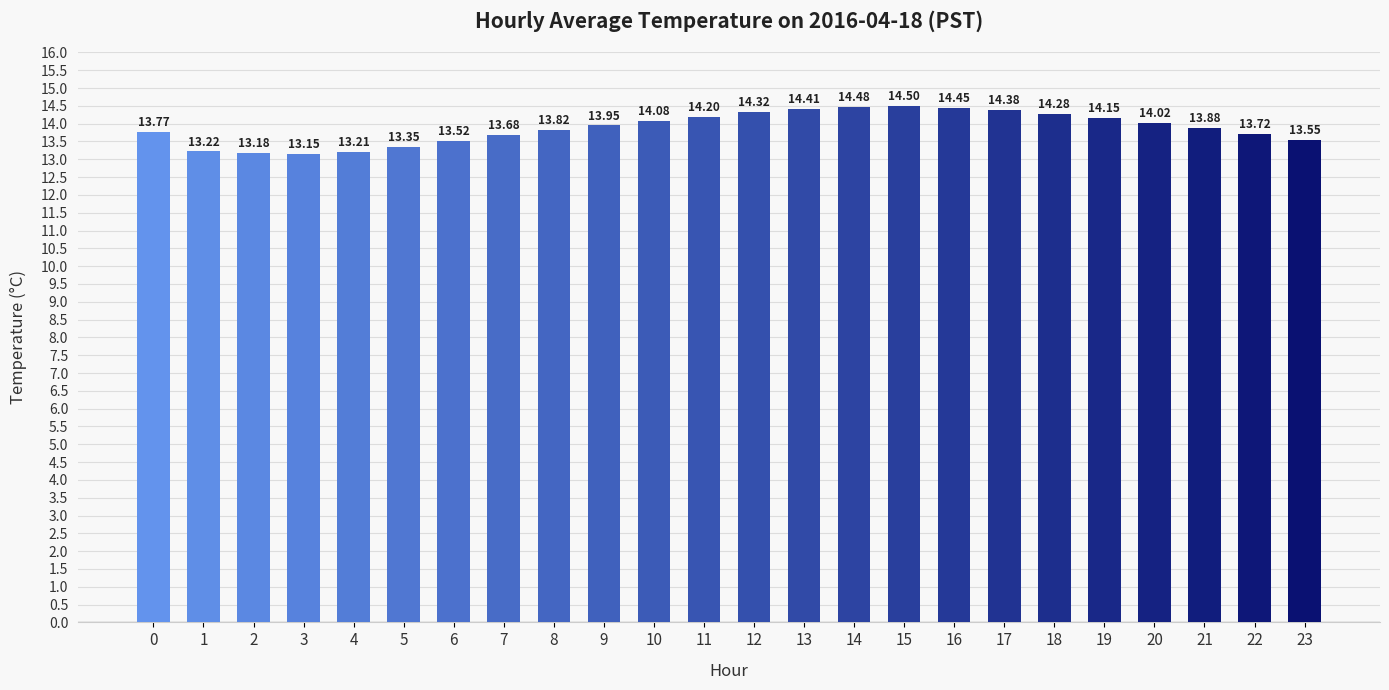

Between 11 and 5, which is larger?

11